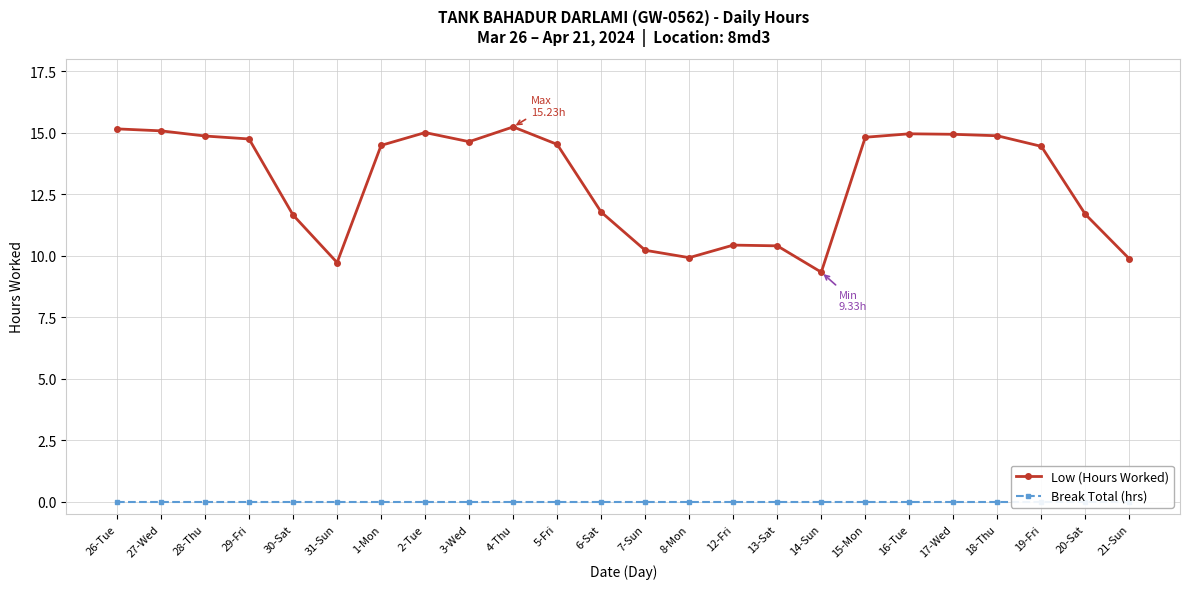

What is the label of the 16th point from the left?

13-Sat